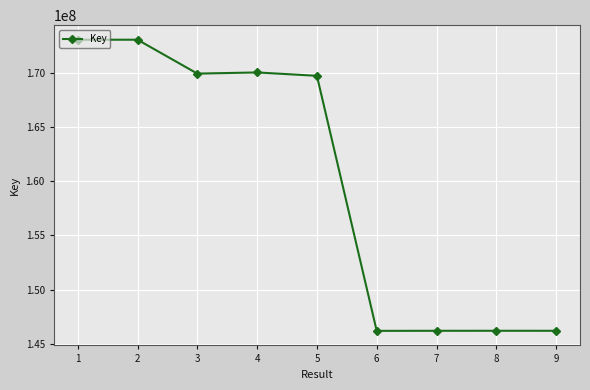

What is the value of the 9th point from the left?

146189425